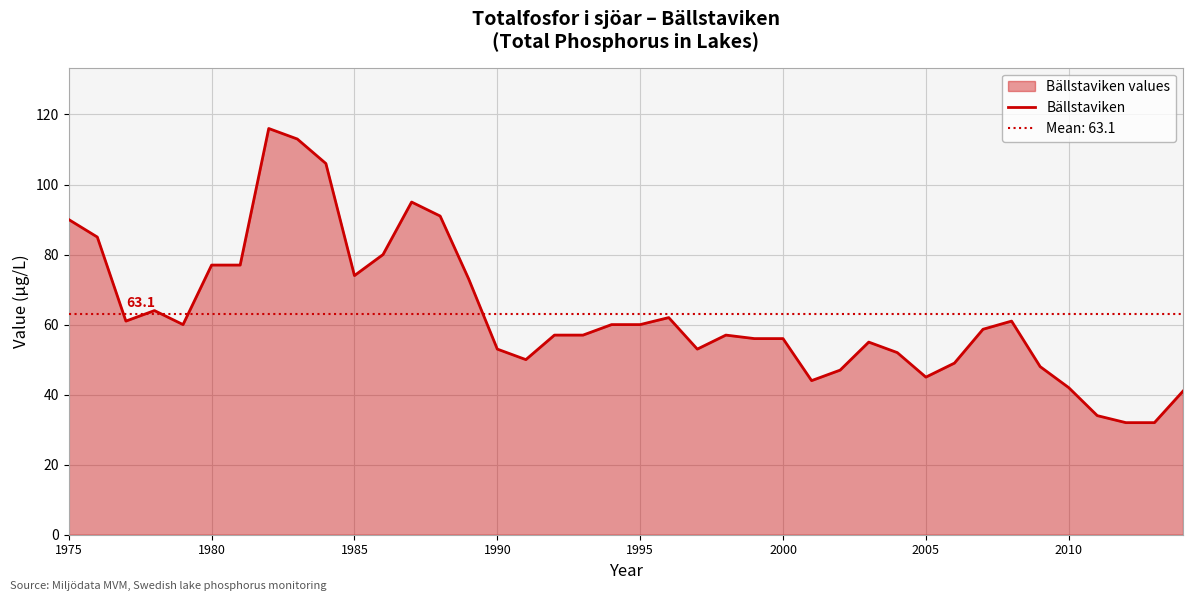

The Bällstaviken series shows 16.0 at 1990. True or false?

False